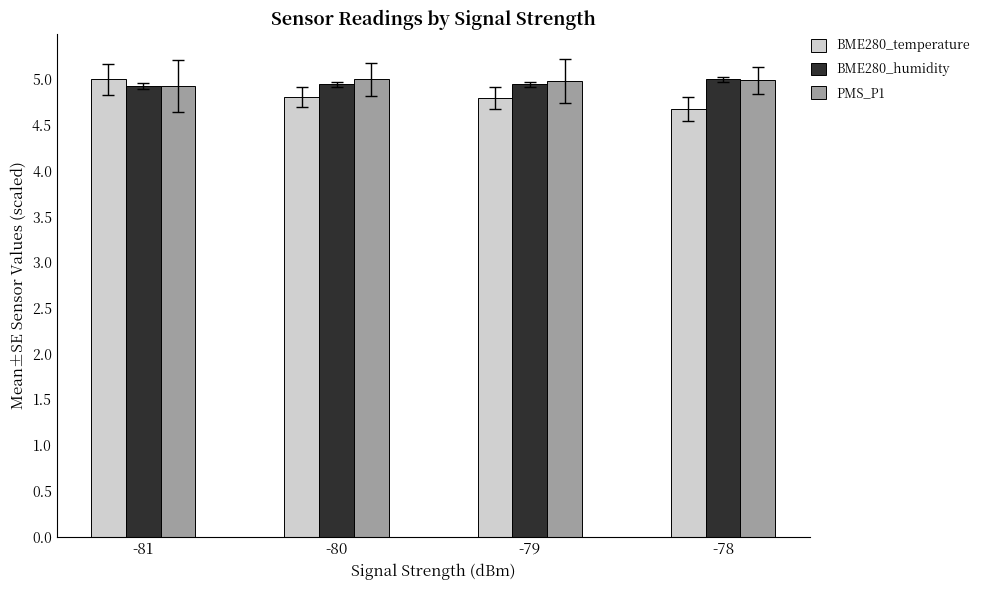

What is the value of the PMS_P1 bar at the 2nd from the left?

5.0